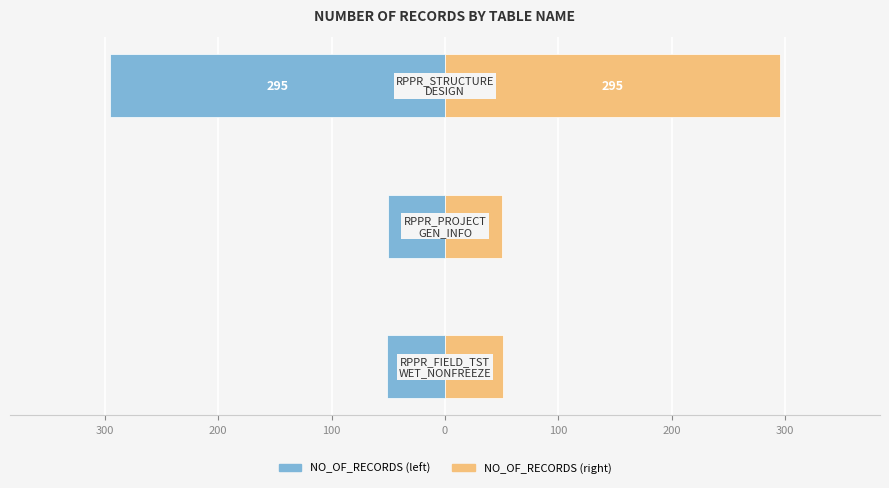

At how many categories does at least one series exceed 133?

1